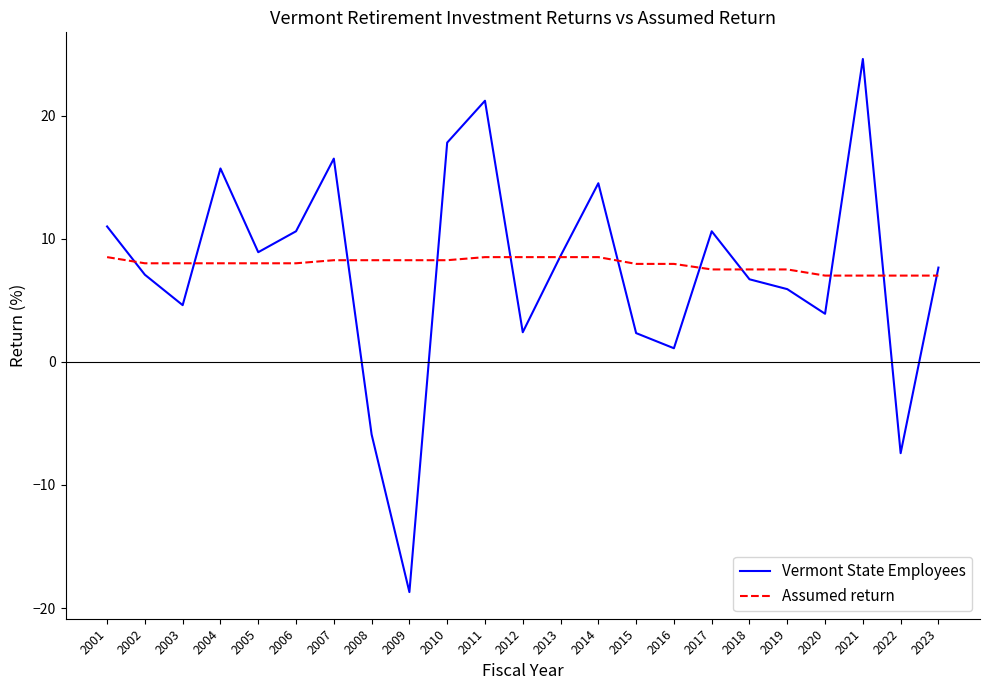

True or false: Vermont State Employees has a value of 16.2 at 2021.

False